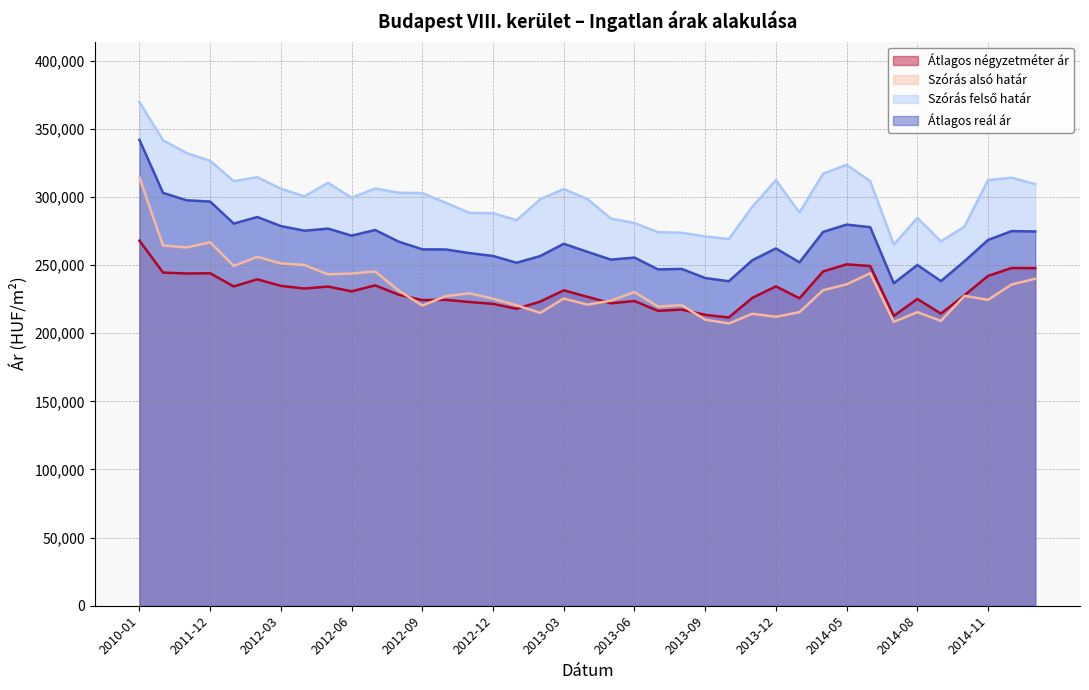

What is the maximum value shown in the chart?

369645